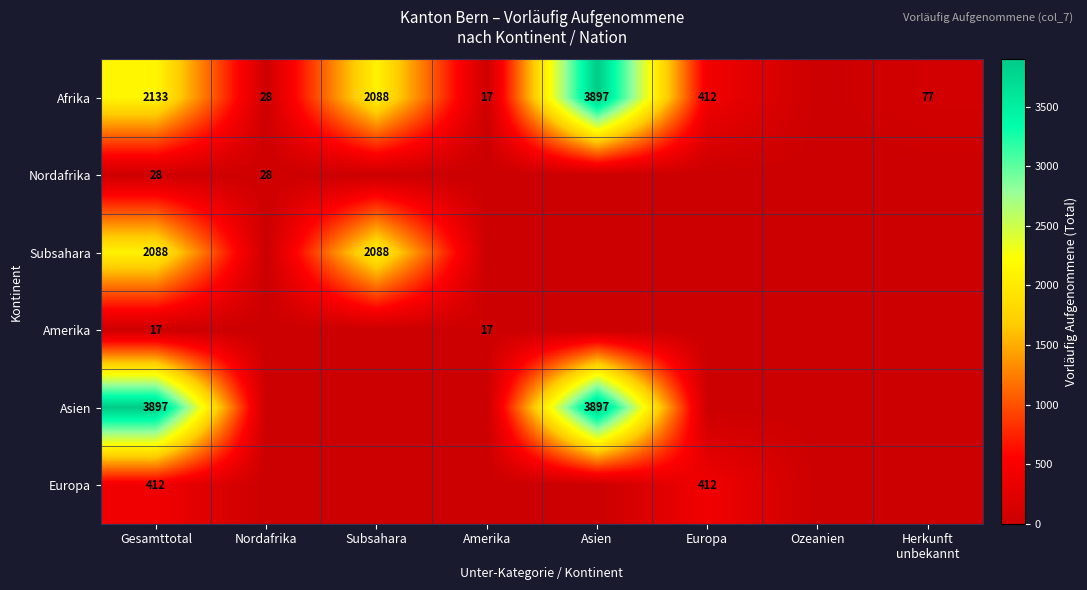

True or false: Afrika has a value of 1255 at Gesamttotal.

False